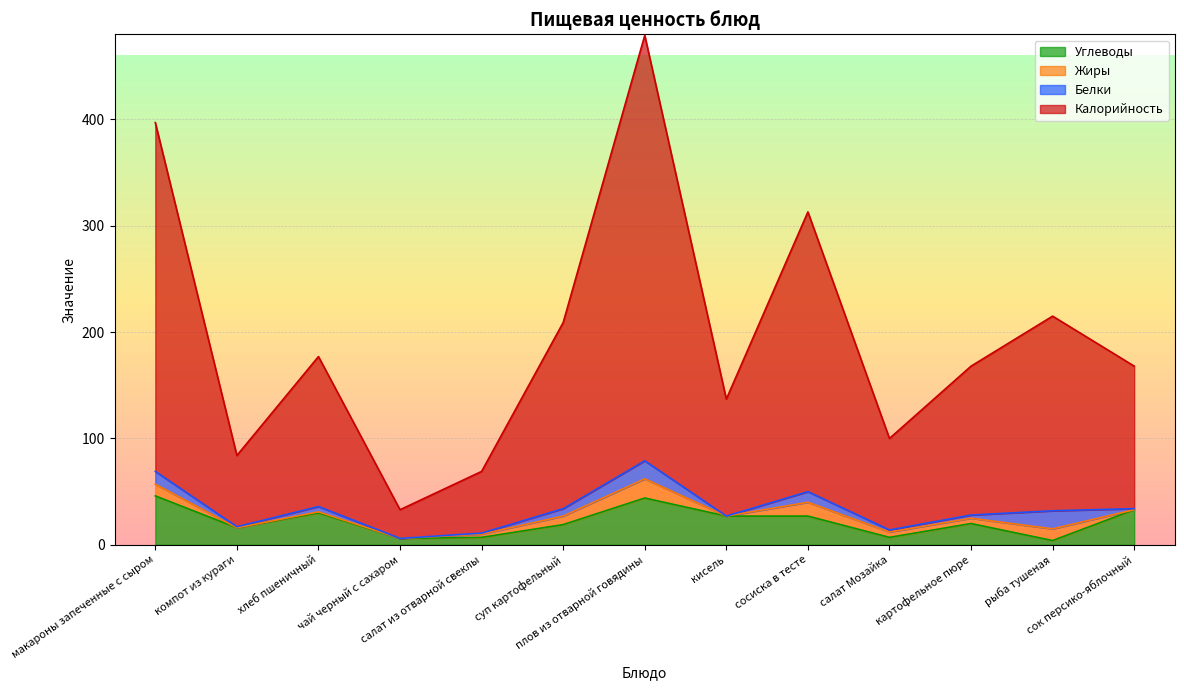

True or false: Углеводы and Калорийность intersect in this chart.

False